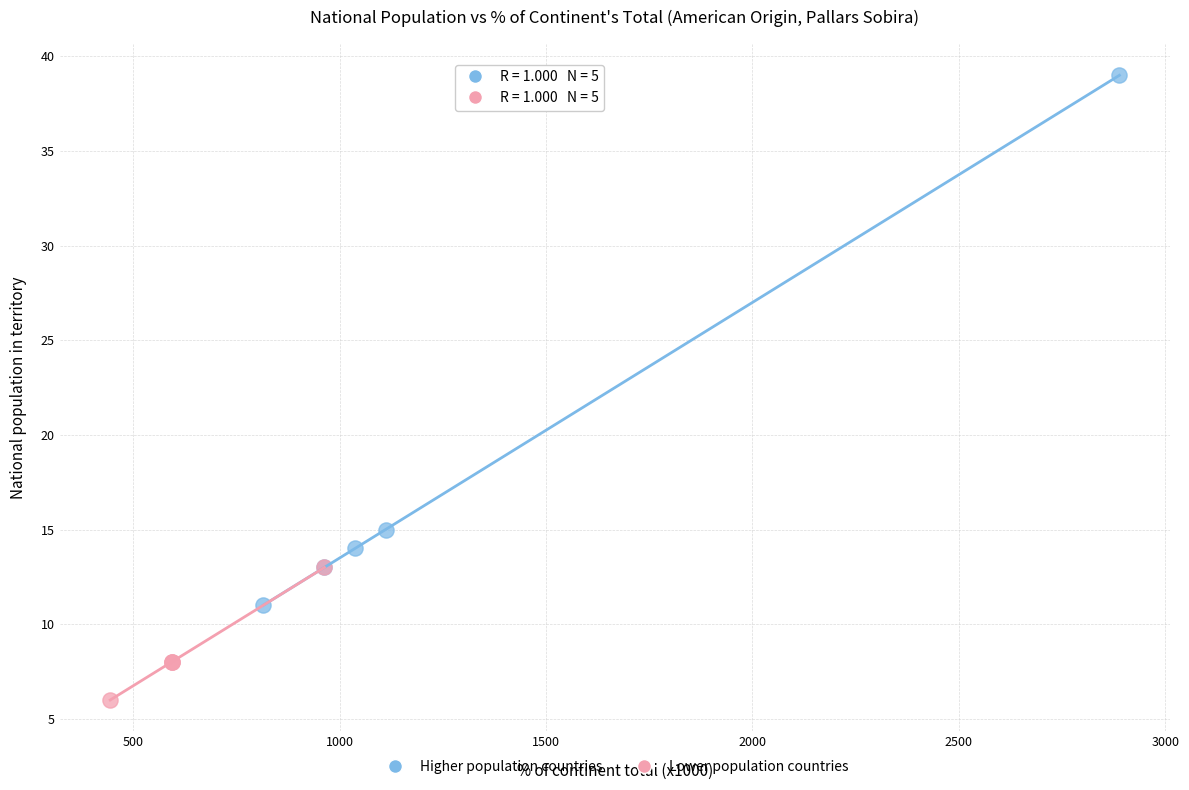

Which series reaches the maximum Y coordinate?

Higher population countries